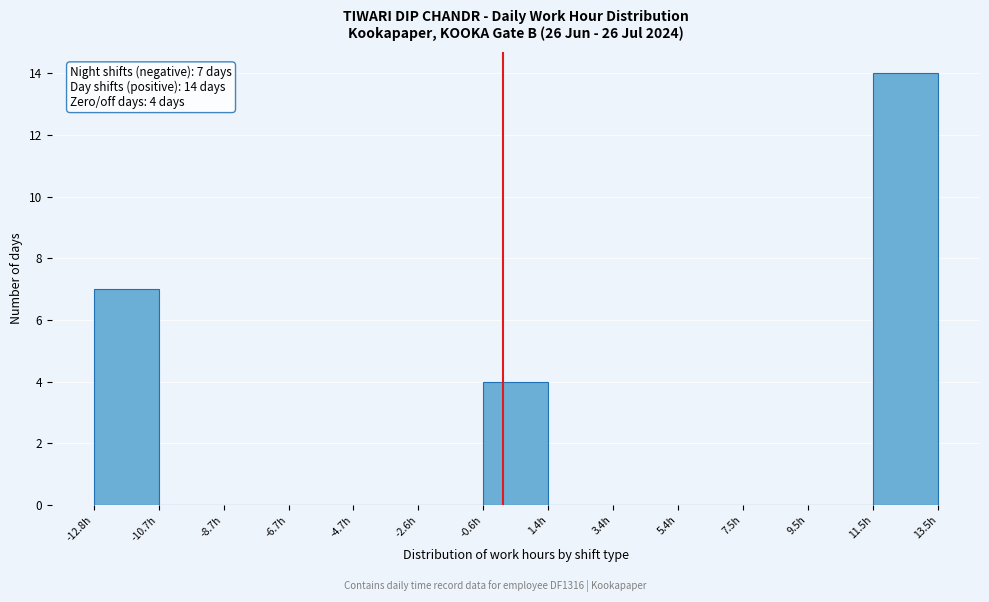

Over which range of the x-axis is the bar tallest?

11.5 to 13.5